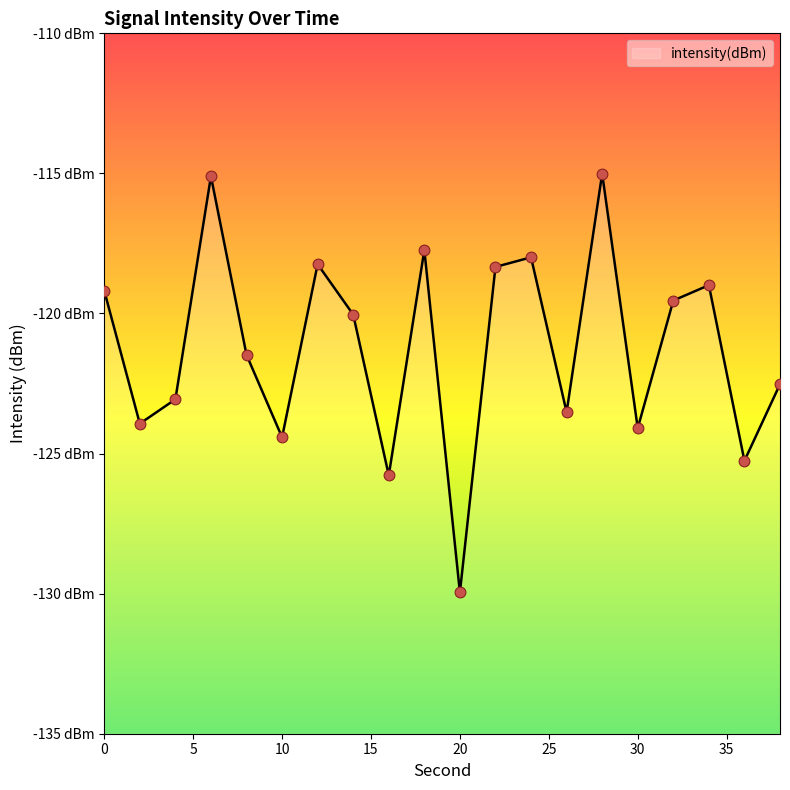

What is the change in value from 14 to 38?

-2.5